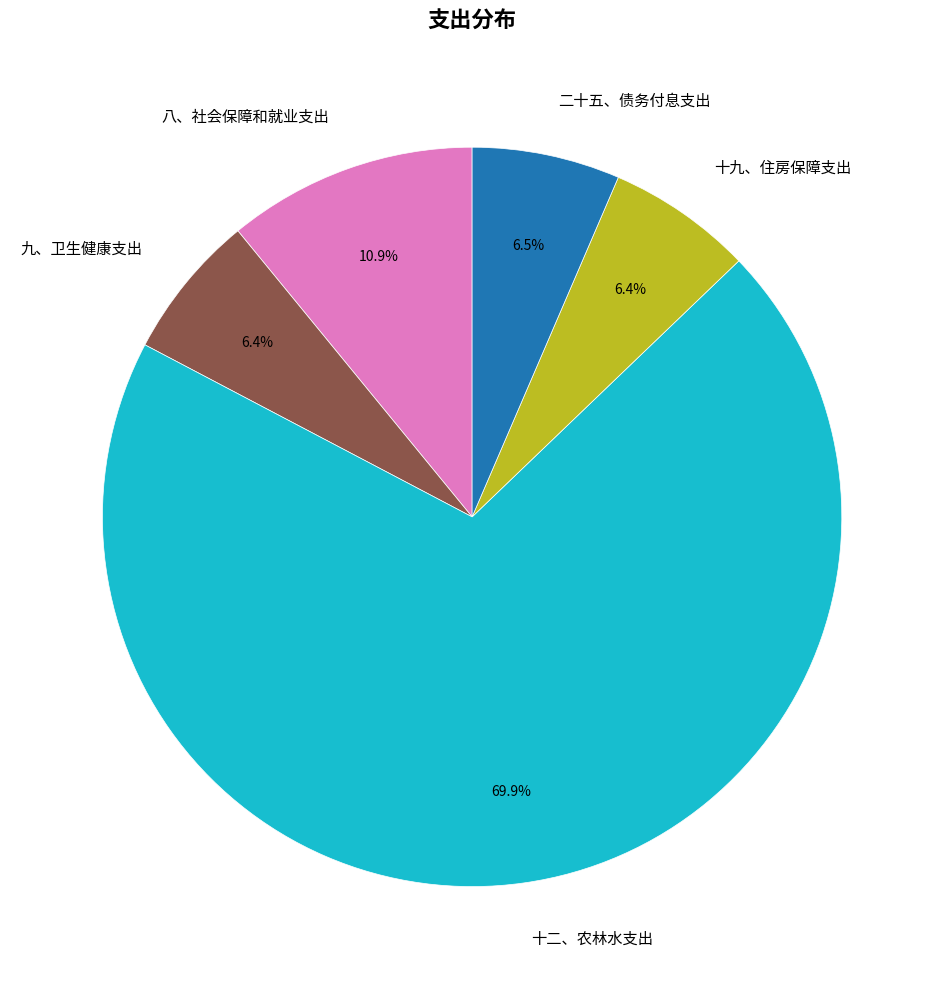

True or false: 八、社会保障和就业支出 accounts for 11% of the total.

True